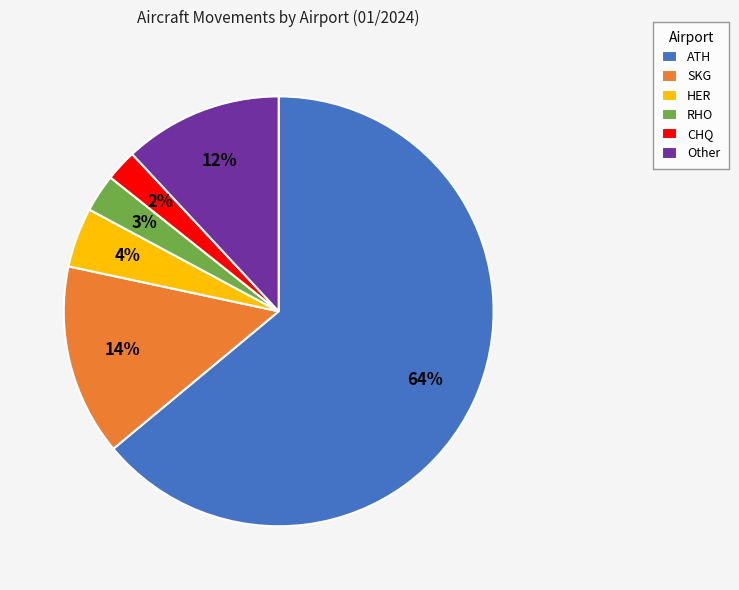

Which category has the biggest portion of the pie?

ATH